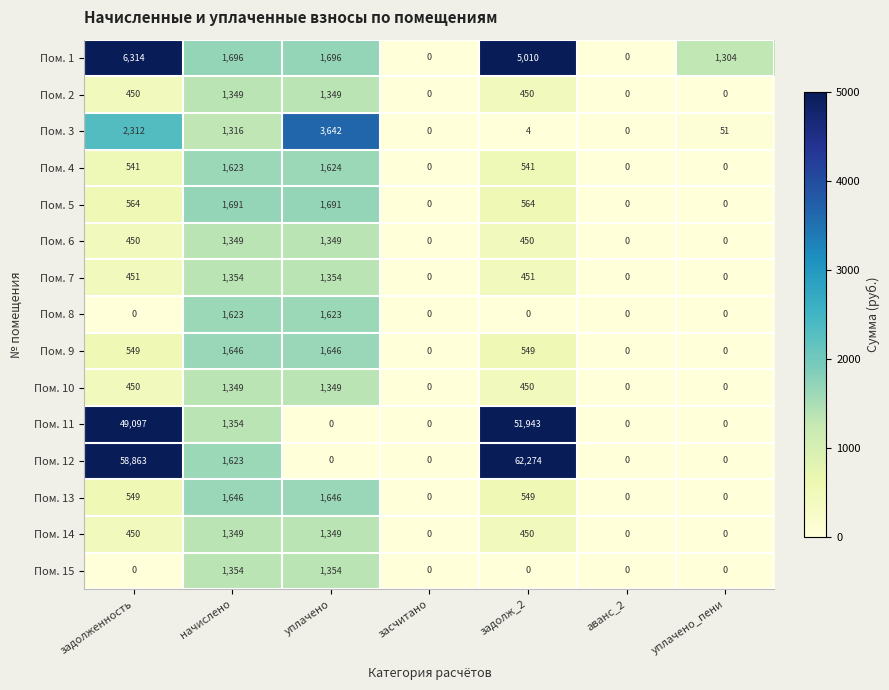

True or false: Пом. 9 has a value of 1095 at начислено.

False